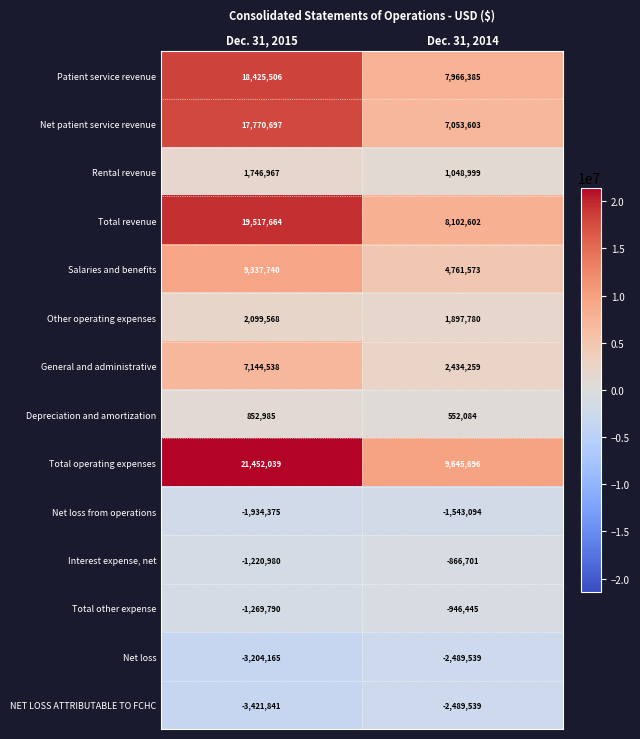

What is the difference between the maximum and minimum values in the Total operating expenses series?

11806343